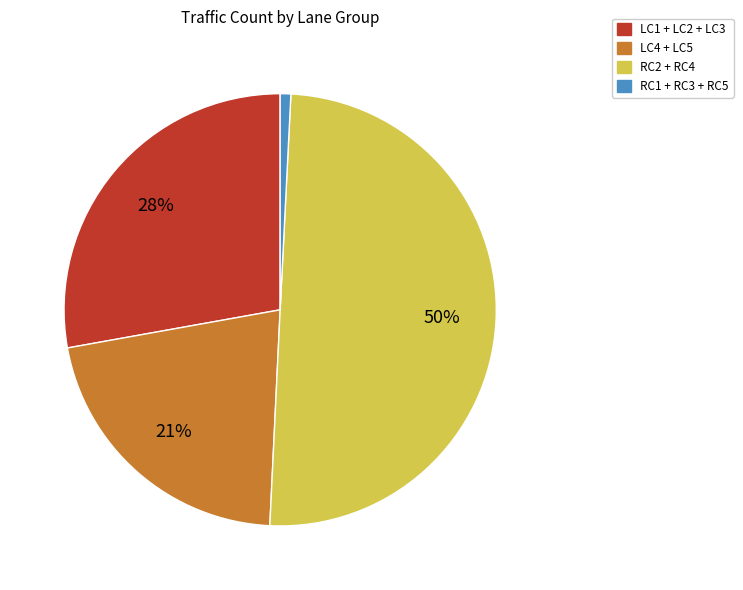

Is it true that RC2 + RC4 is 50% of the pie?

True